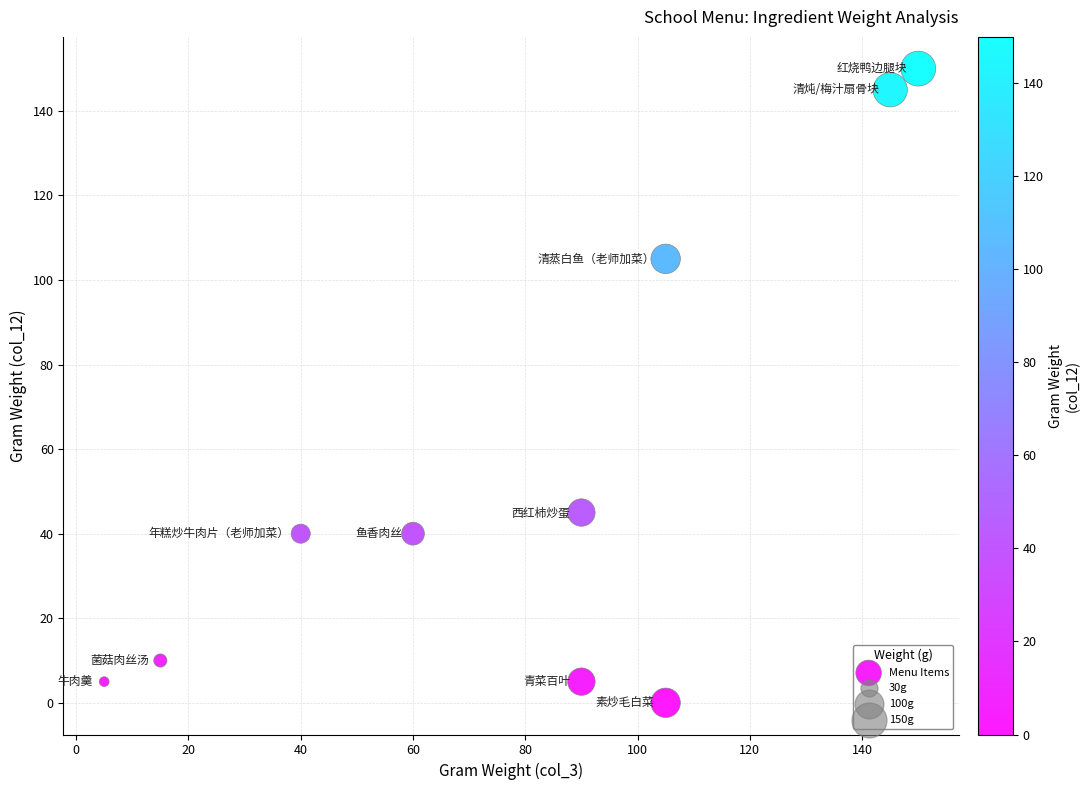

What is the average X value?

80